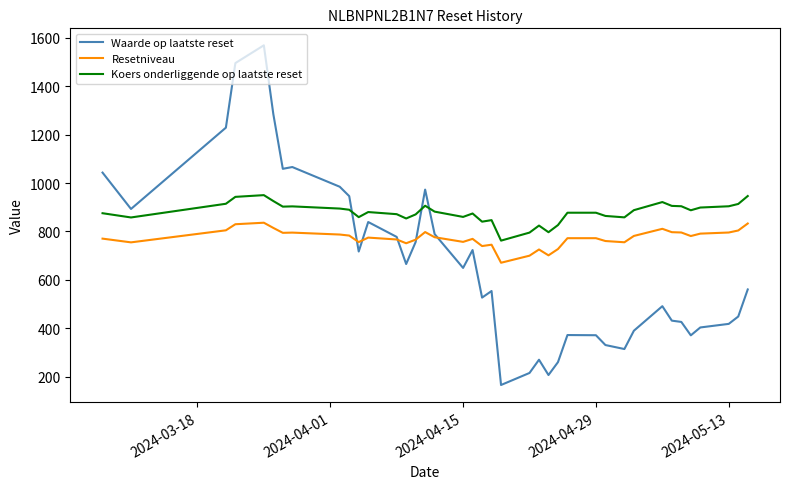

Which series has the largest total across all categories?

Koers onderliggende op laatste reset